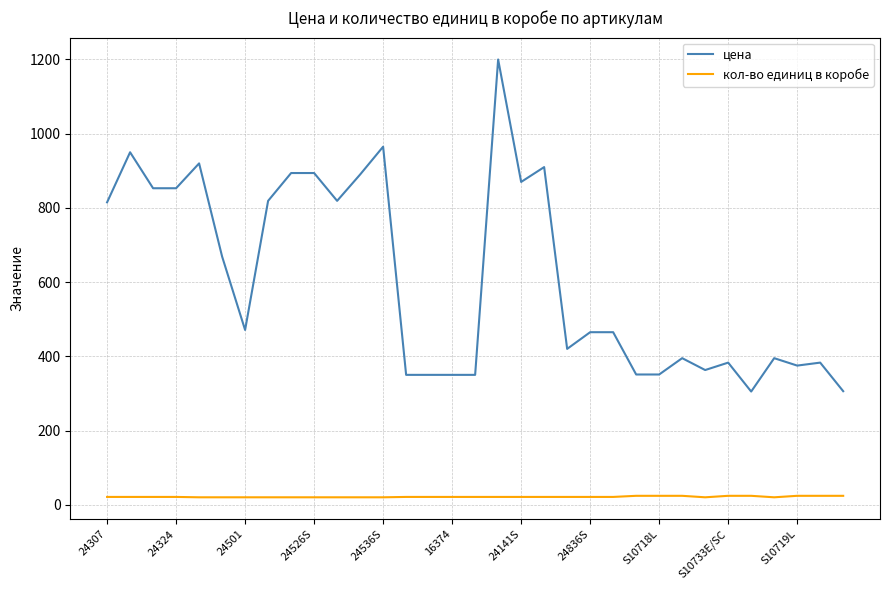

What is the difference between the maximum and minimum values in the цена series?

895